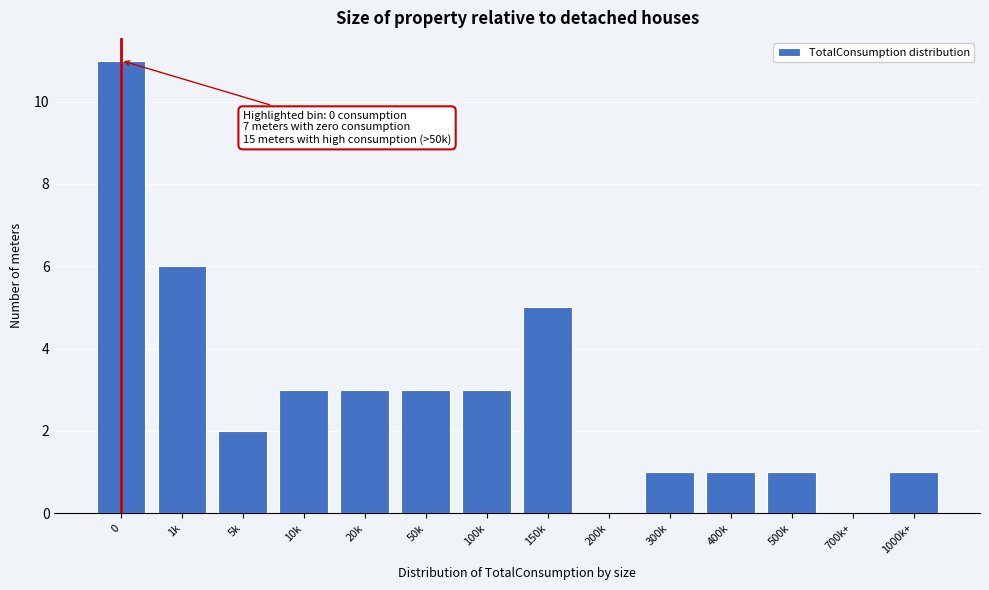

Reading left to right, what are all the values shown in this chart?

0=11	1k=6	5k=2	10k=3	20k=3	50k=3	100k=3	150k=5	200k=0	300k=1	400k=1	500k=1	700k+=0	1000k+=1